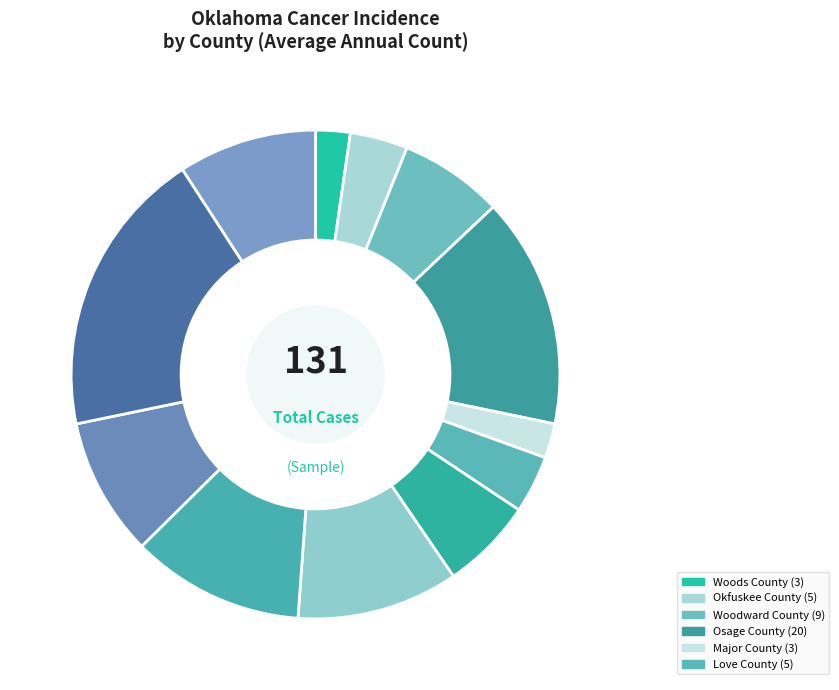

To the nearest percent, what is the average slice percentage?

8%